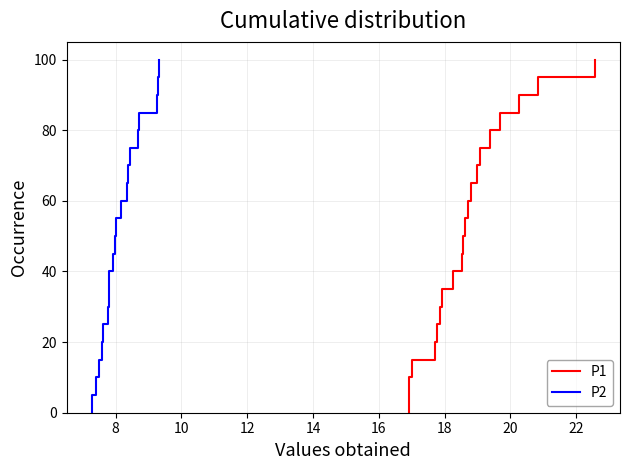

True or false: P1 and P2 intersect in this chart.

False